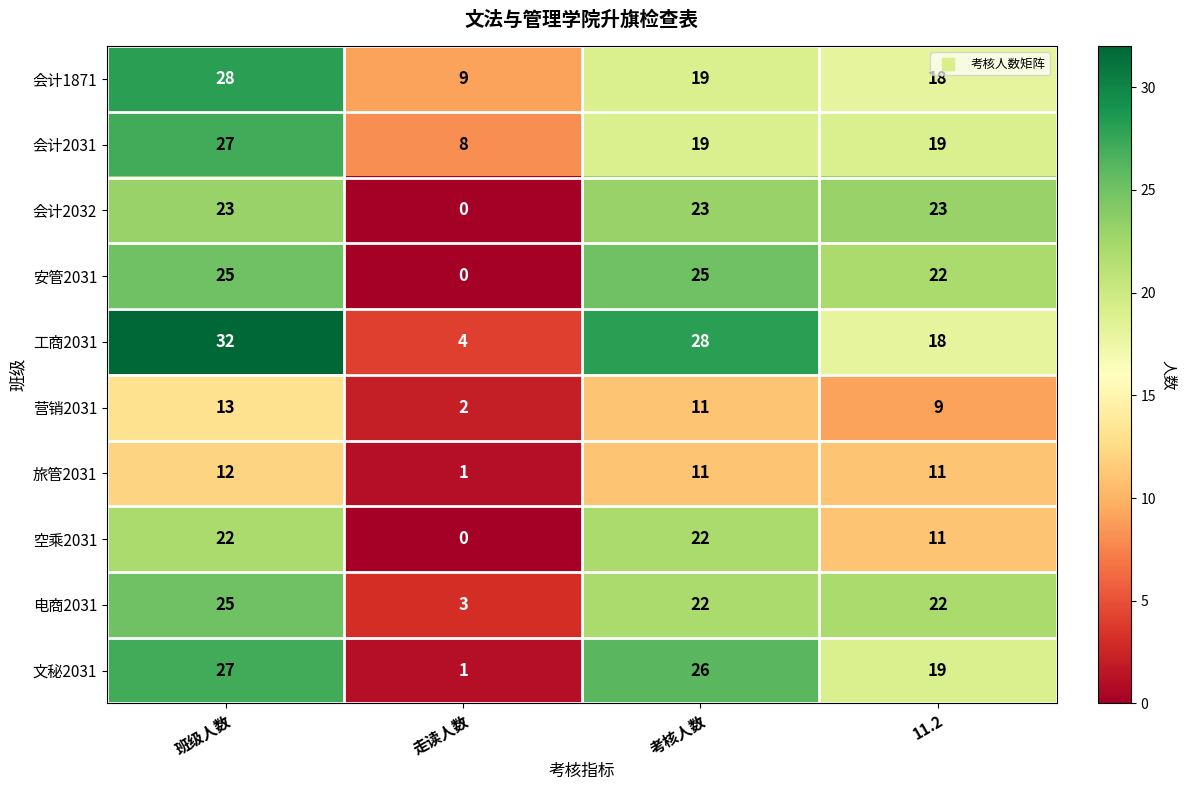

What is the maximum value shown in the chart?

32